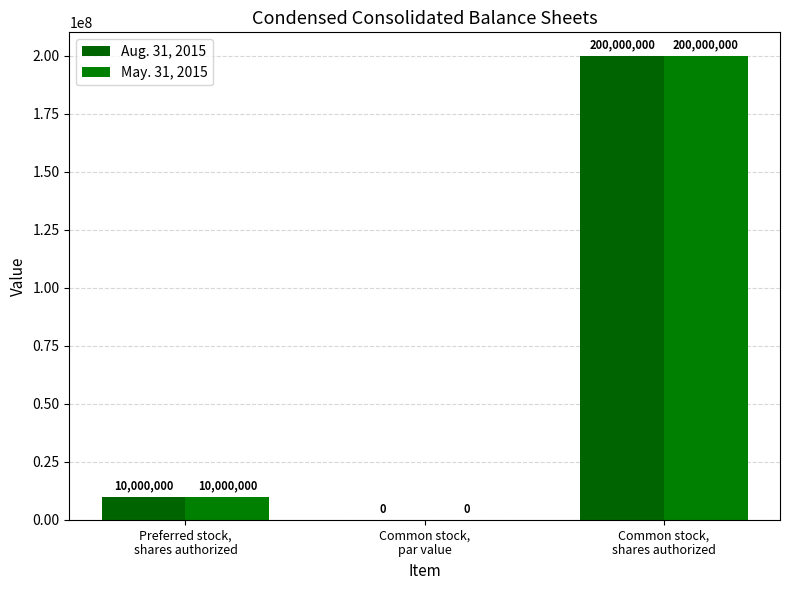

What is the value of the May. 31, 2015 bar at the 1st from the left?

10000000.0